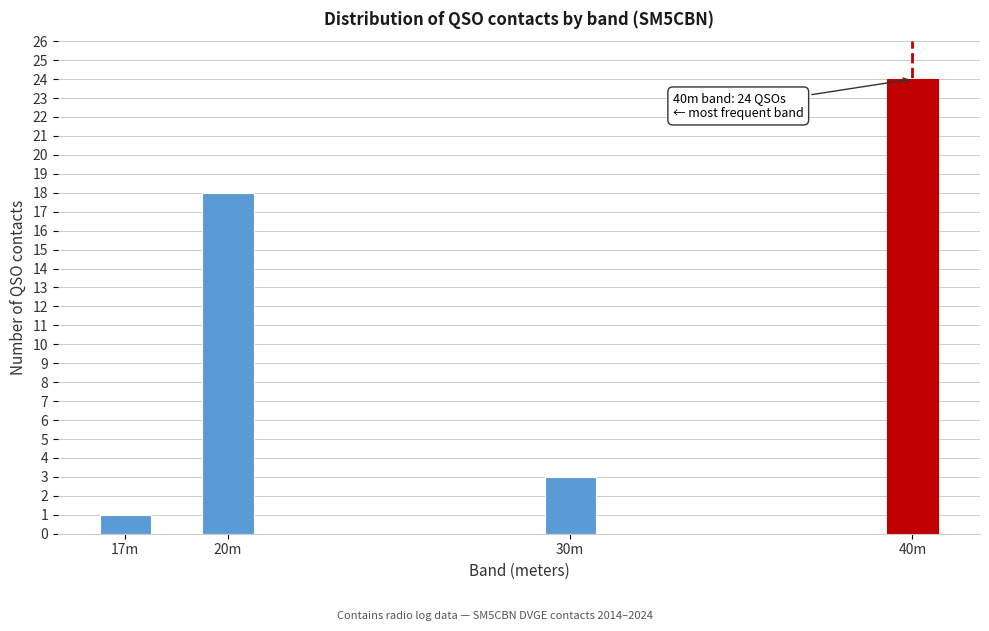

Reading right to left, extract all data points from this chart.

24	3	18	1